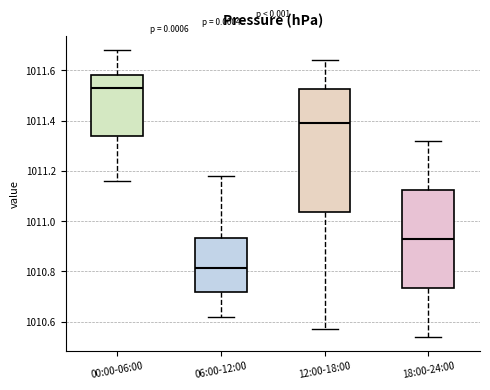

Which box is the tallest, from its lower edge to its upper edge?

12:00-18:00